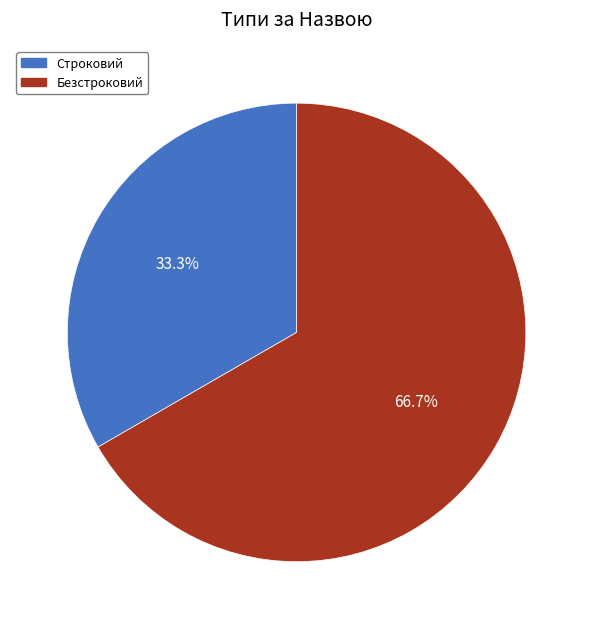

To the nearest percent, what is the difference between the Безстроковий and Строковий slice percentages?

33%